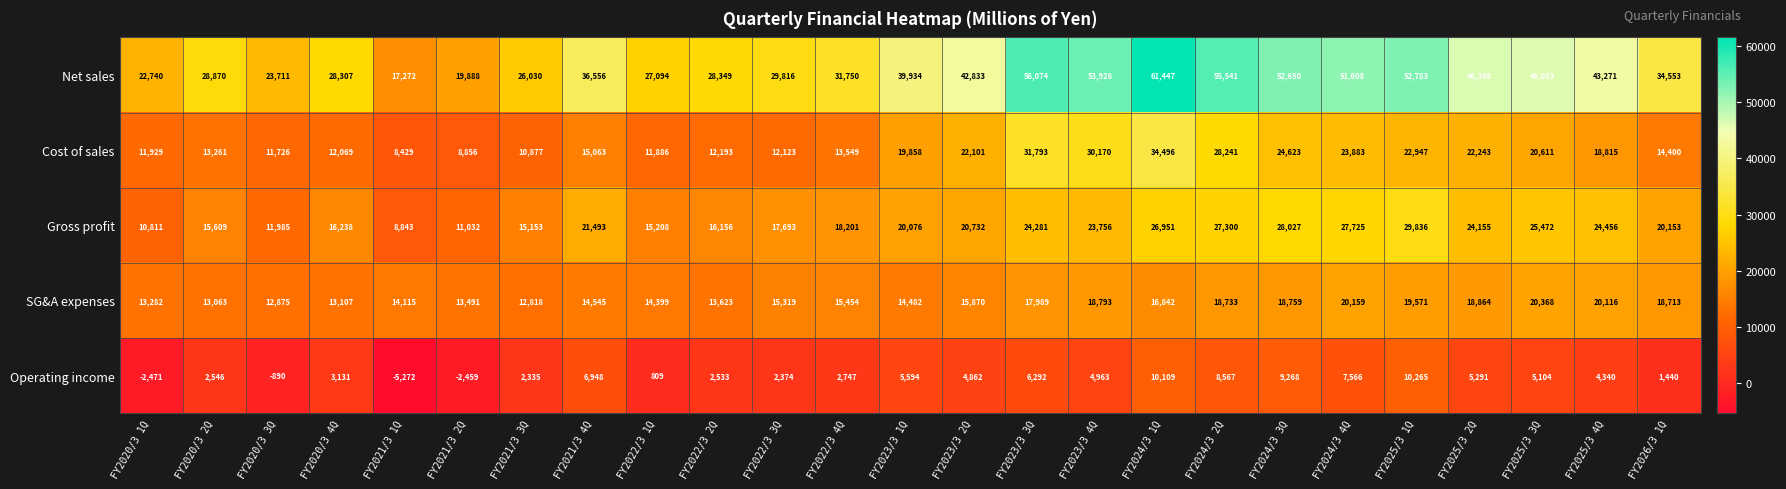

What is the average value of the Cost of sales series?

18246